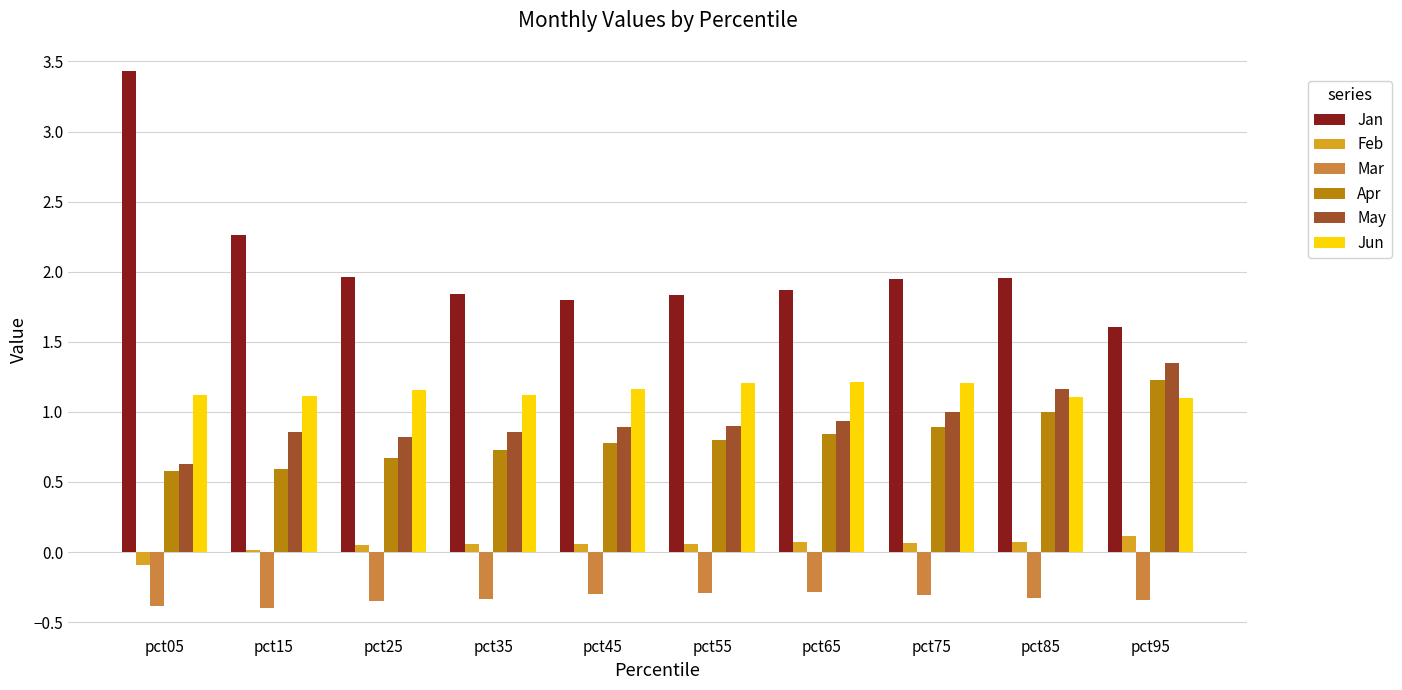

Does the chart contain stacked bars?

No